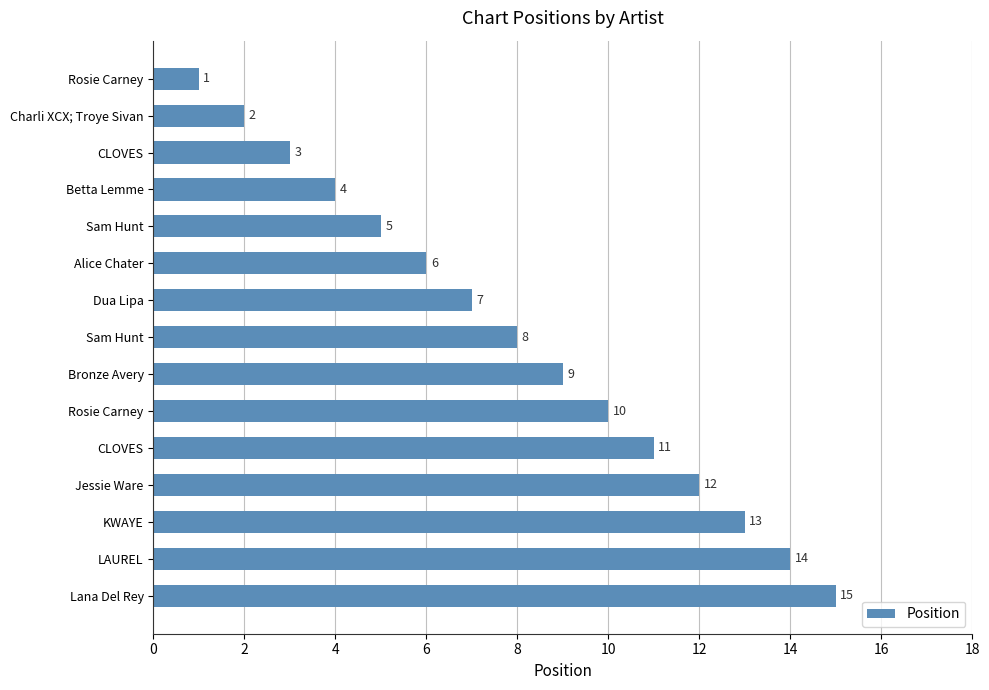

How many data points are less than 8?

7